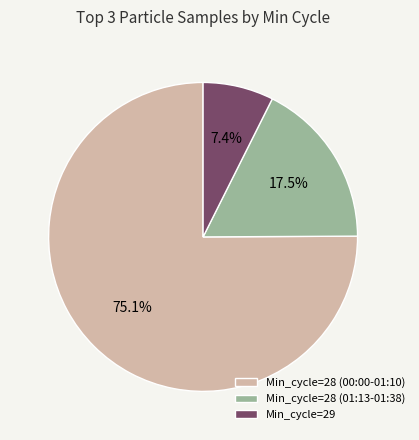

Which has a higher value, Min_cycle=29 or Min_cycle=28 (01:13-01:38)?

Min_cycle=28 (01:13-01:38)